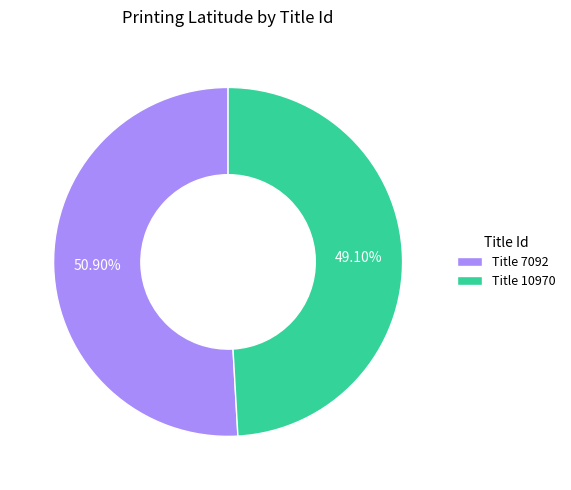

Combined, do Title 10970 and Title 7092 account for over 50%?

Yes